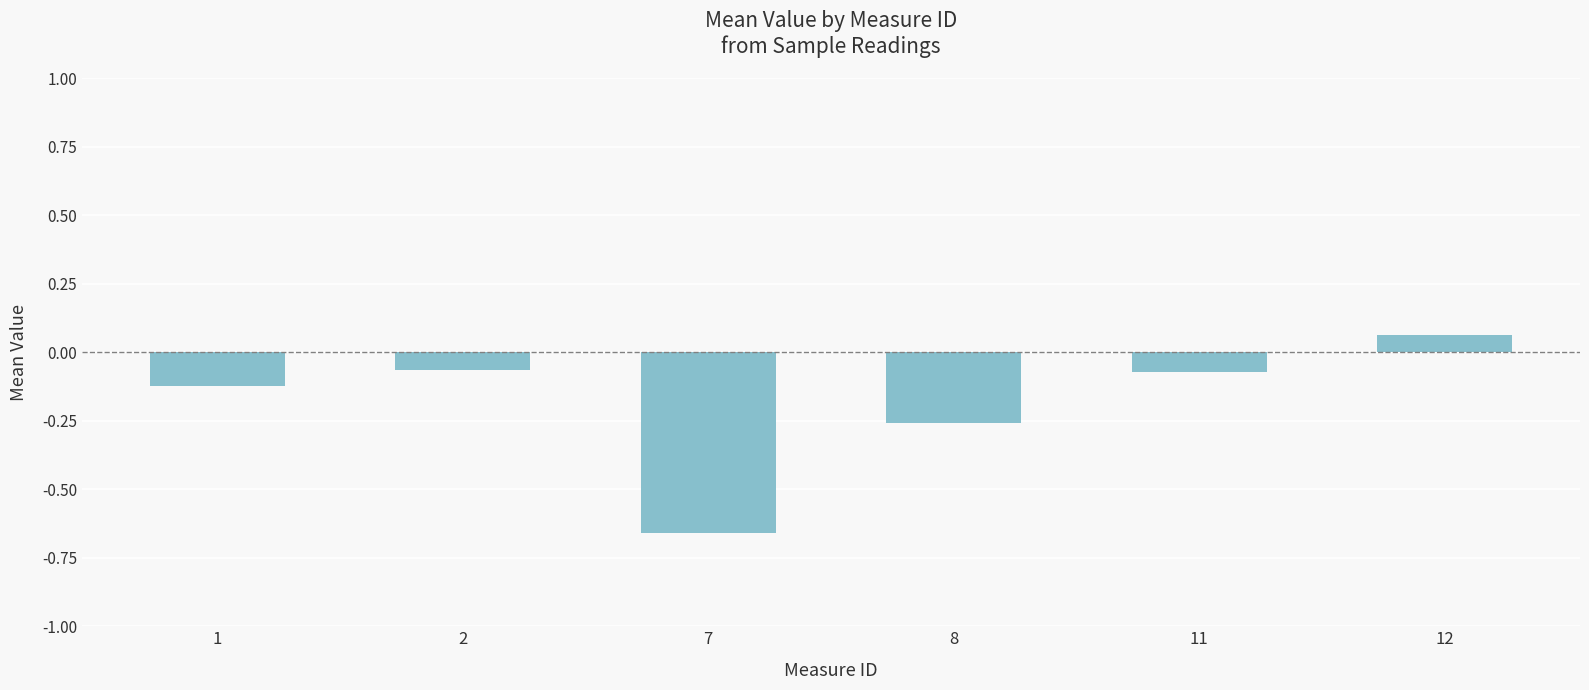

What is the sum of all values?

-1.1